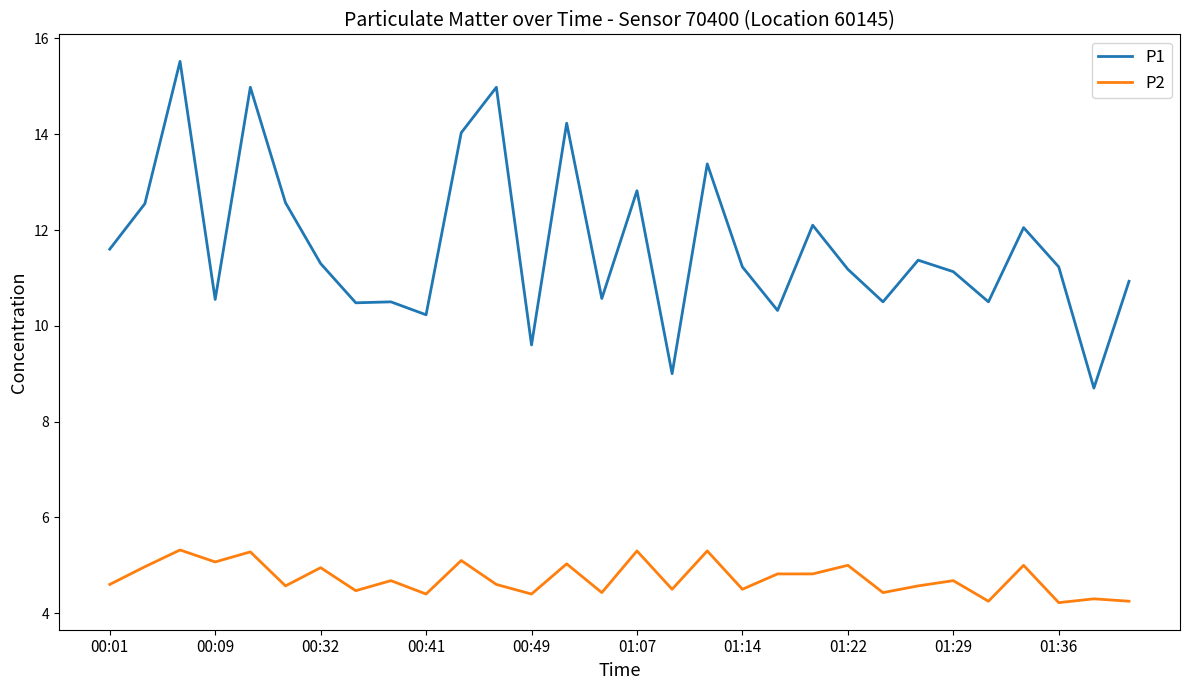

What is the difference between the second highest and minimum values in the P2 series?

1.1